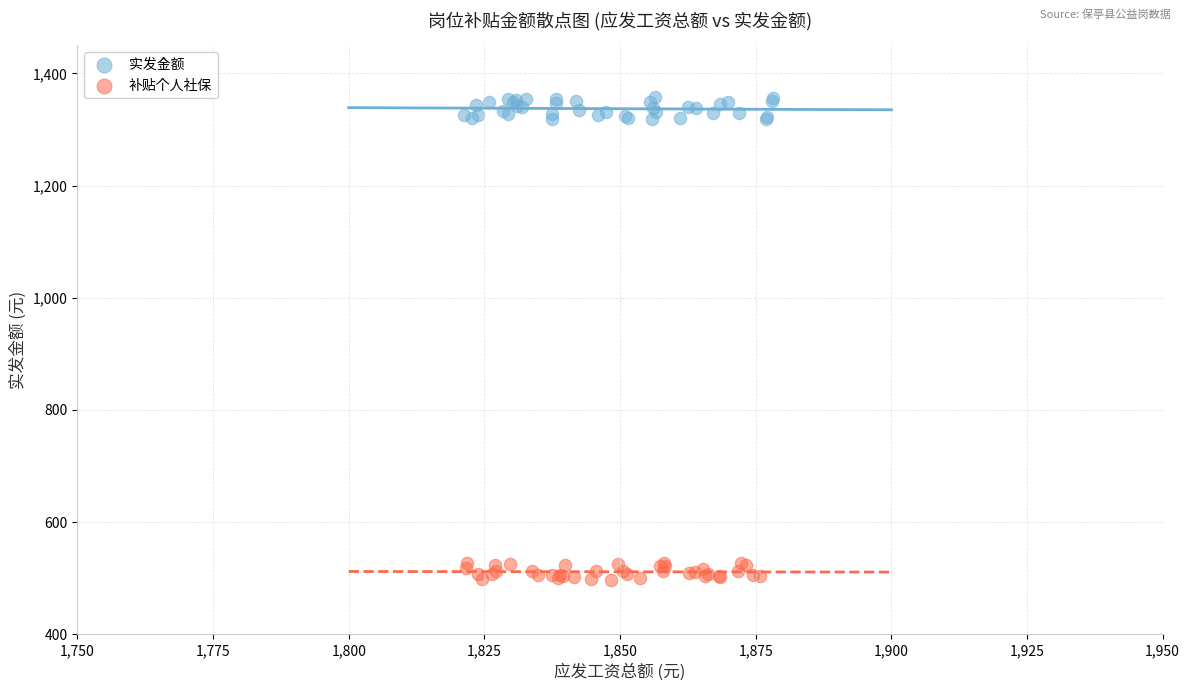

Which series reaches the maximum Y coordinate?

实发金额